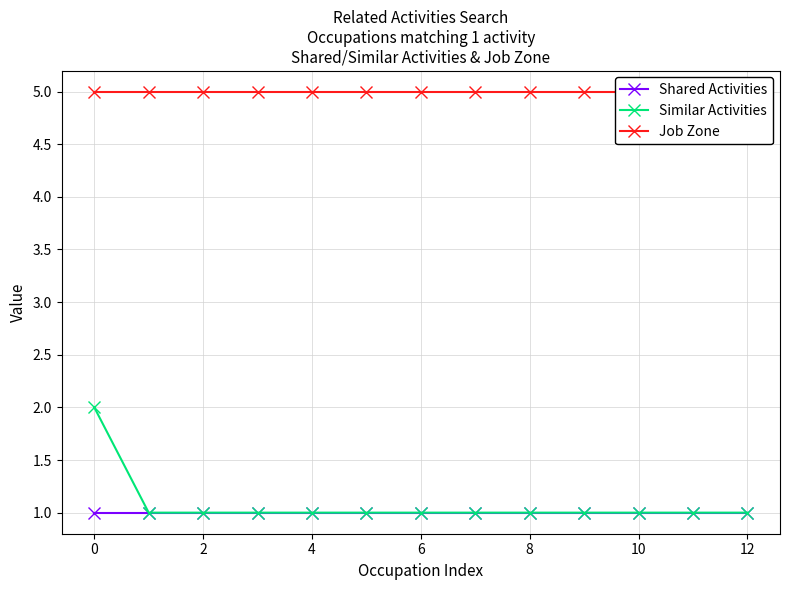

What is the sum of the Shared Activities values at 12 and 8?

2